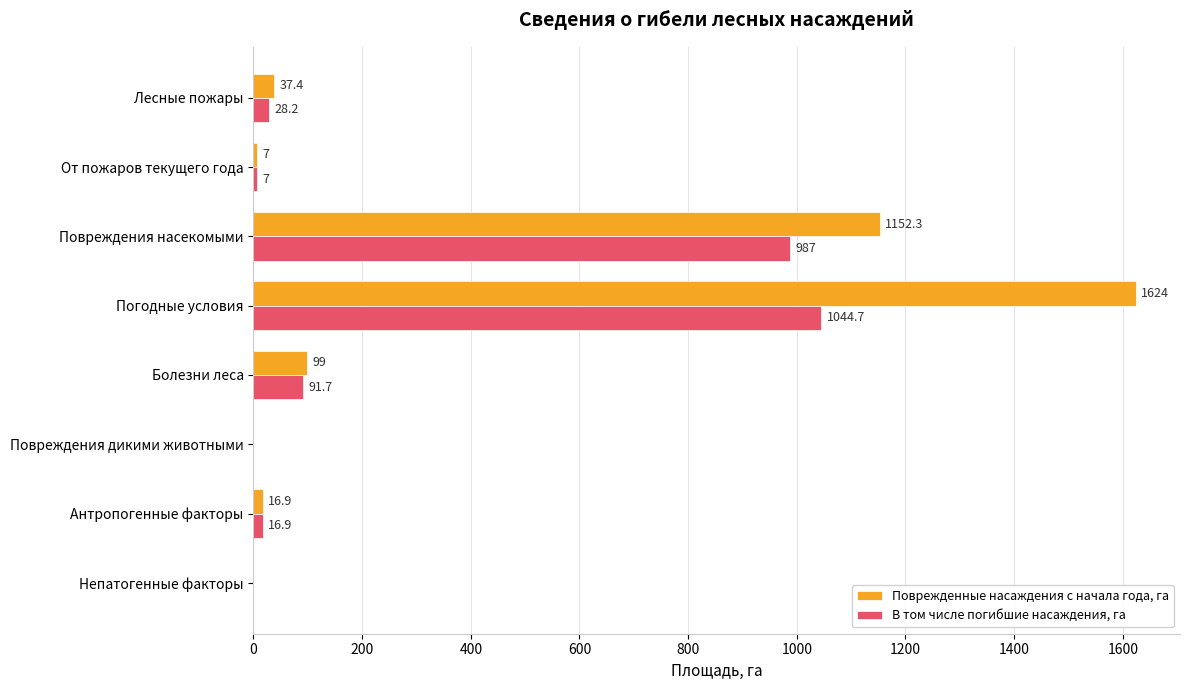

The value of Поврежденные насаждения с начала года, га at Непатогенные факторы is 921.5. True or false?

False